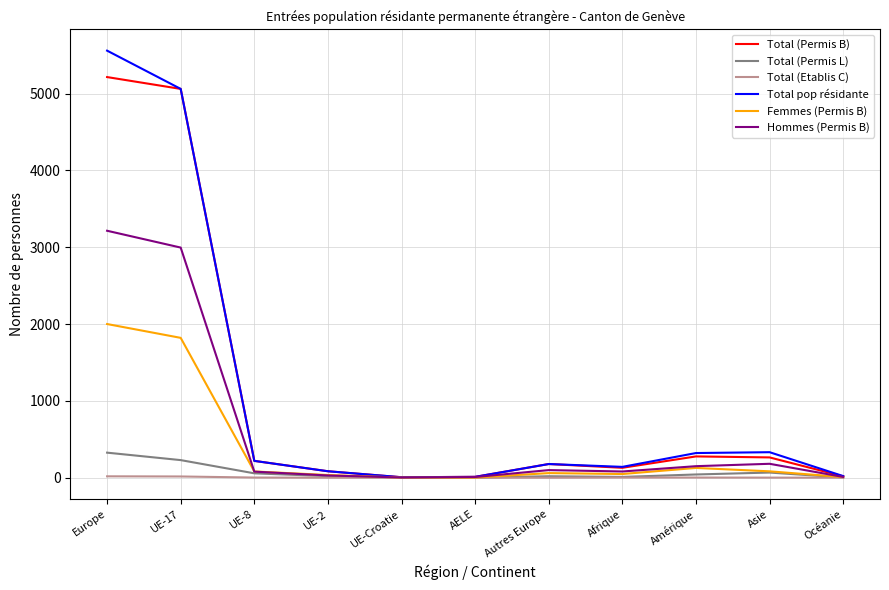

Which category has the highest value in the Total (Permis B) series?

Europe